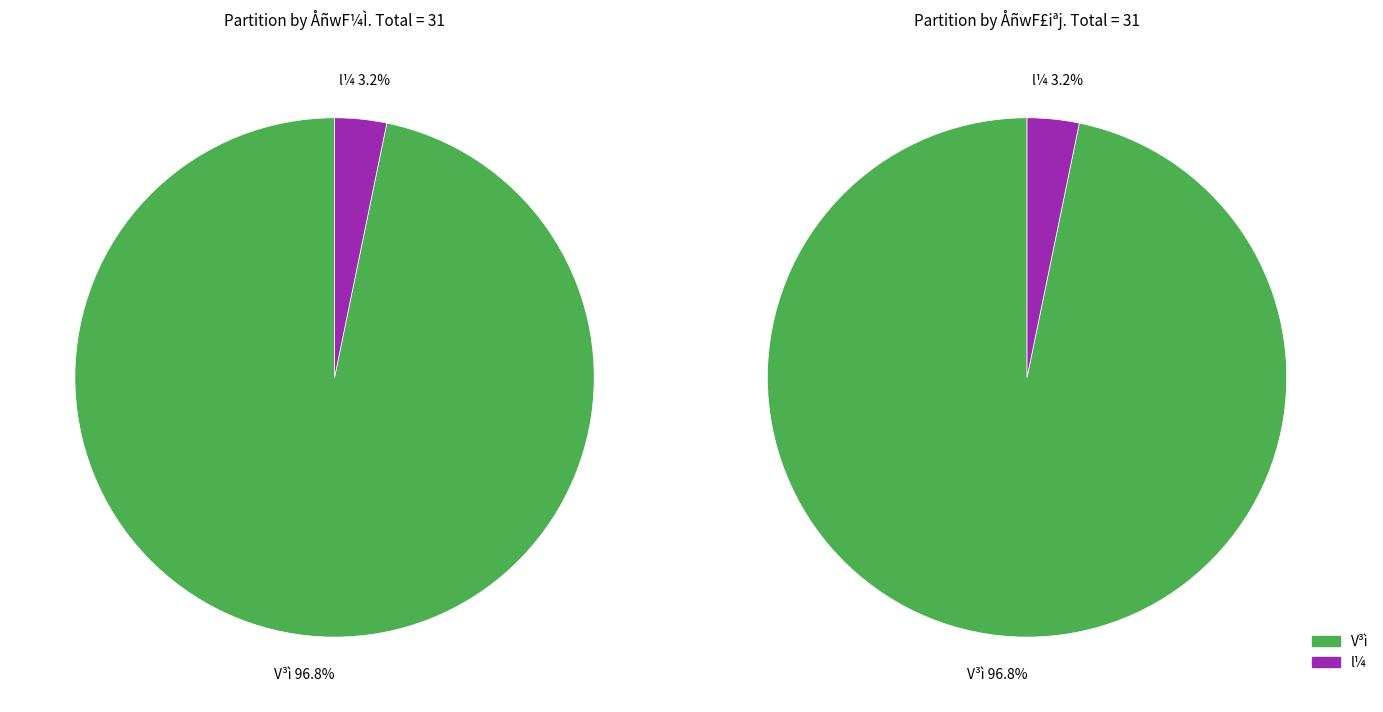

What percentage is the l¼ slice, to the nearest percent?

3%